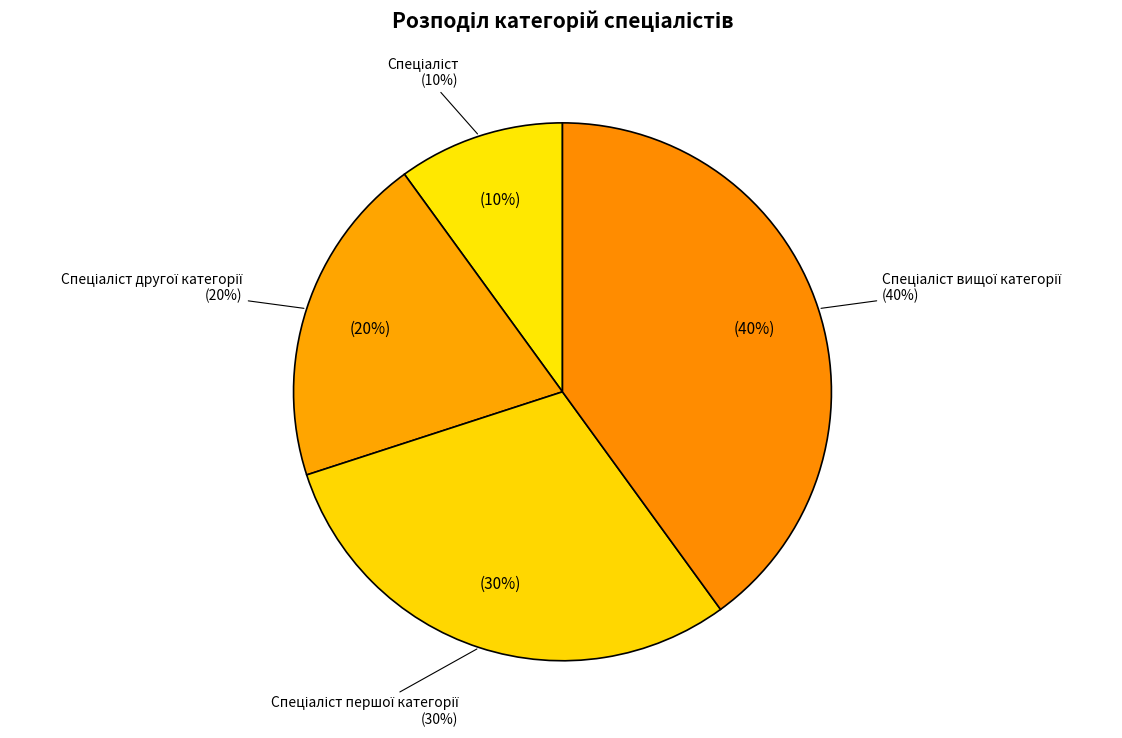

To the nearest percent, what is the combined percentage of Спеціаліст першої категорії and Спеціаліст другої категорії?

50%